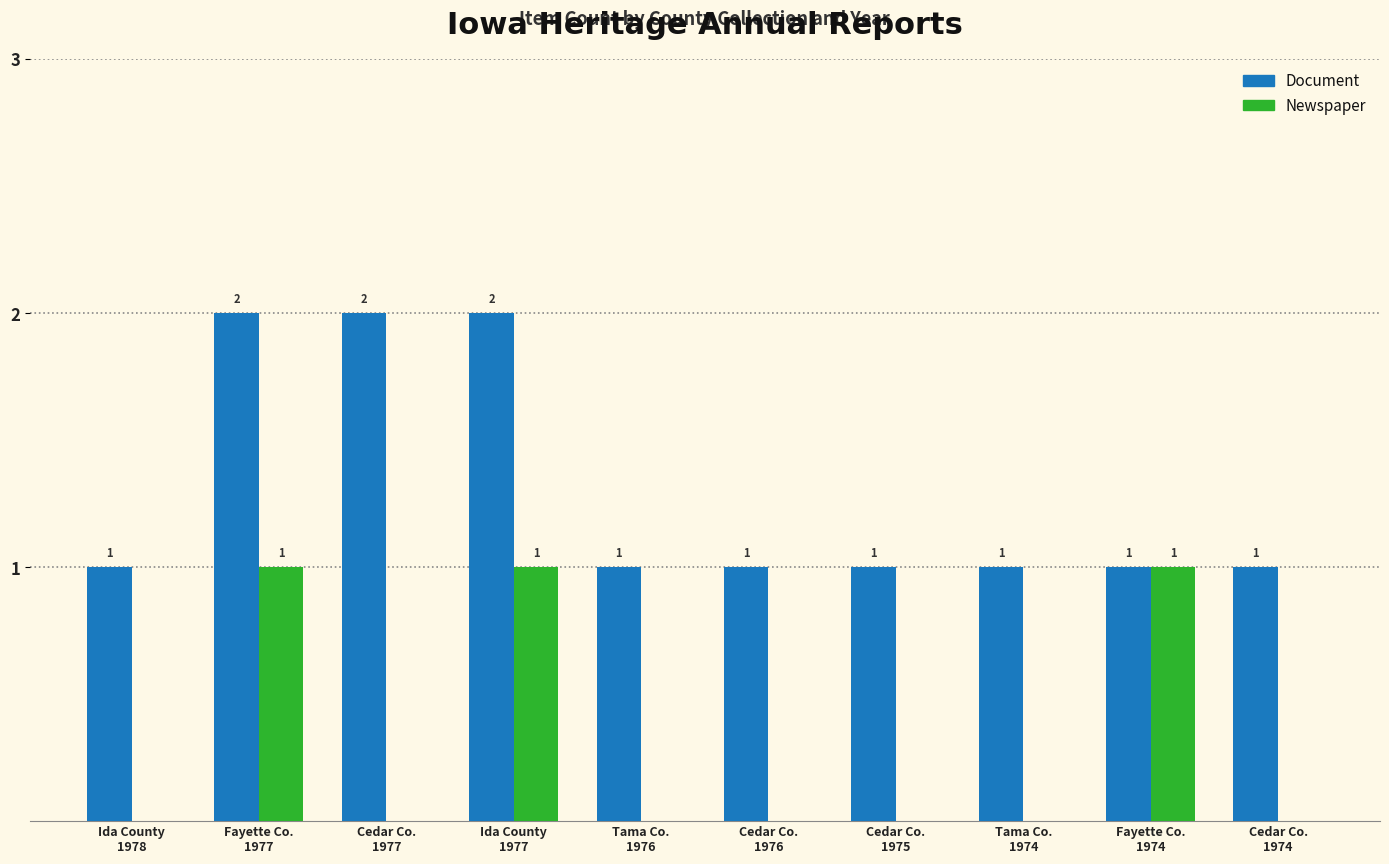

What are all the series names shown in the legend?

Document, Newspaper